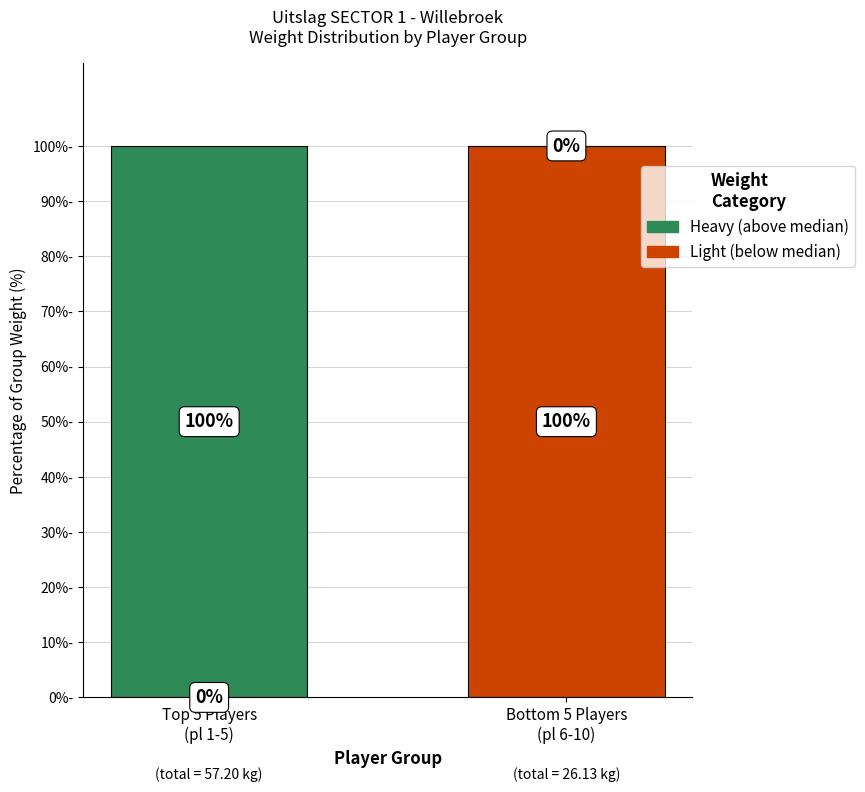

Count the Heavy (above median) values in the range 0 to 100.

2